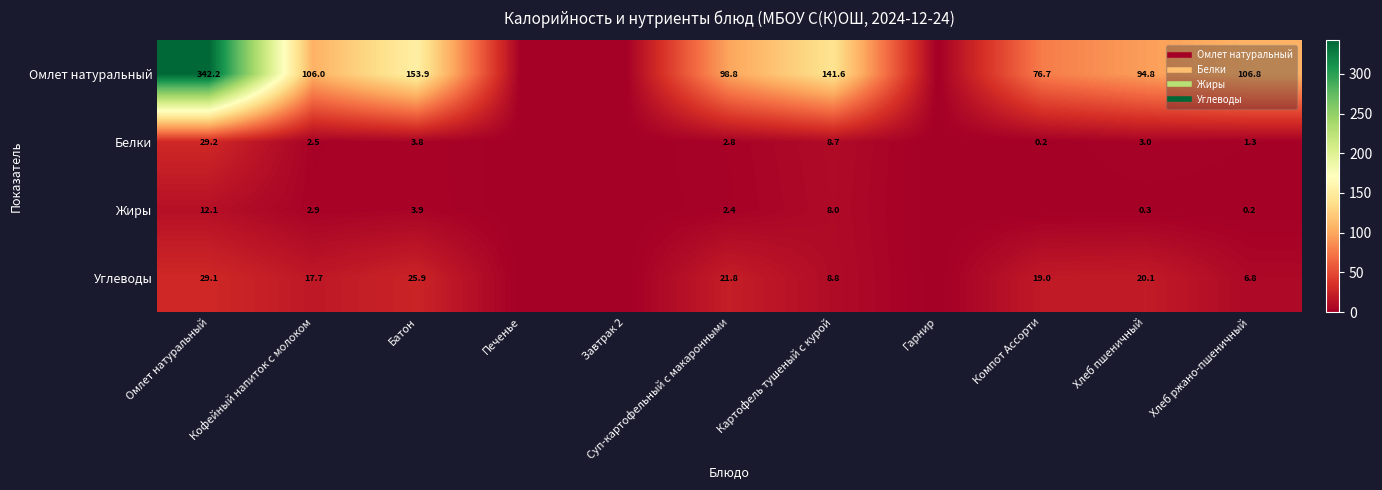

Where is Жиры nearest to the value 6?

Картофель тушеный с курой